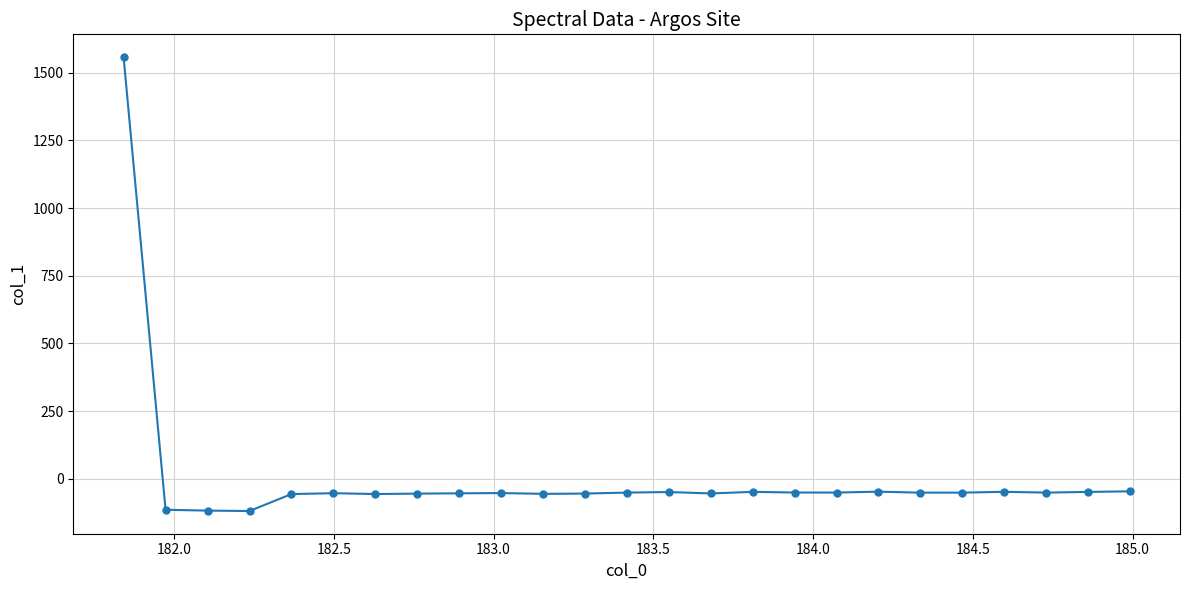

What is the sum of all values?

113.8